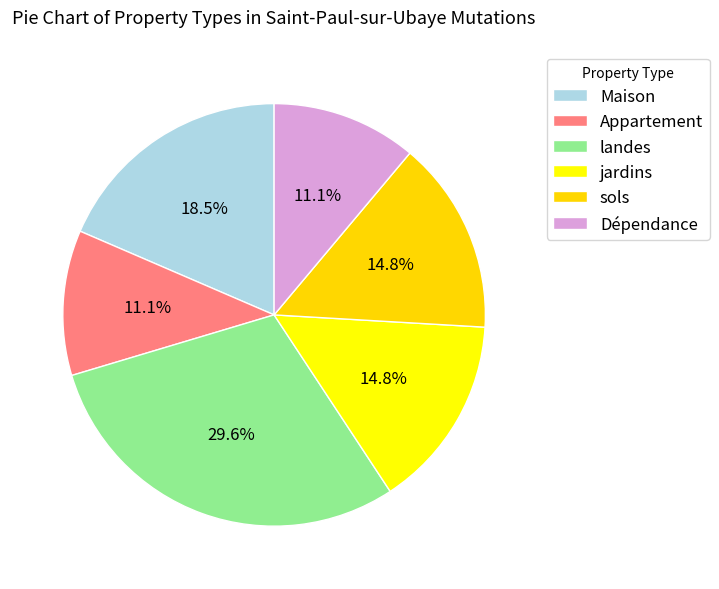

How many slices are in this pie chart?

6